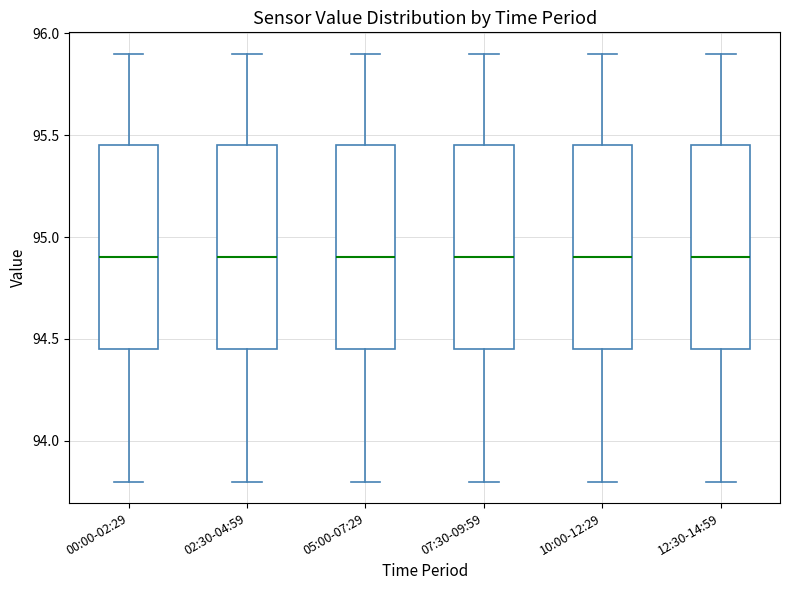

Reading left to right, read every box against the y-axis: the position of its median line, the range the box covers, and the ends of its whiskers. The values are not printed on the chart, so give them approximately, as read against the axis.

00:00-02:29: median 94.90, box 94.45 to 95.45, whiskers 93.80 to 95.90
02:30-04:59: median 94.90, box 94.45 to 95.45, whiskers 93.80 to 95.90
05:00-07:29: median 94.90, box 94.45 to 95.45, whiskers 93.80 to 95.90
07:30-09:59: median 94.90, box 94.45 to 95.45, whiskers 93.80 to 95.90
10:00-12:29: median 94.90, box 94.45 to 95.45, whiskers 93.80 to 95.90
12:30-14:59: median 94.90, box 94.45 to 95.45, whiskers 93.80 to 95.90